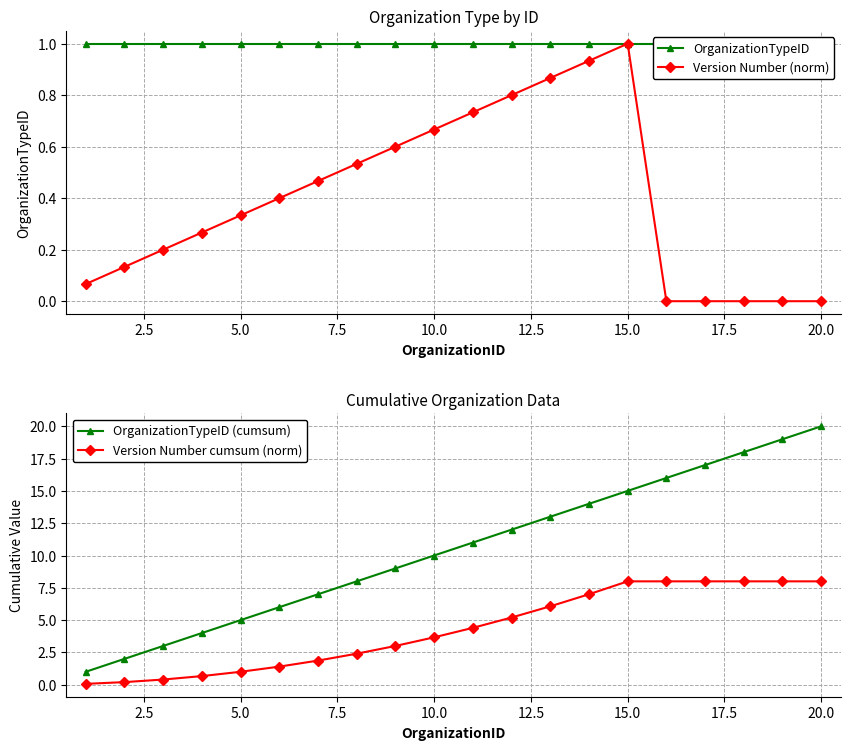

At how many categories does at least one series exceed 4?

16